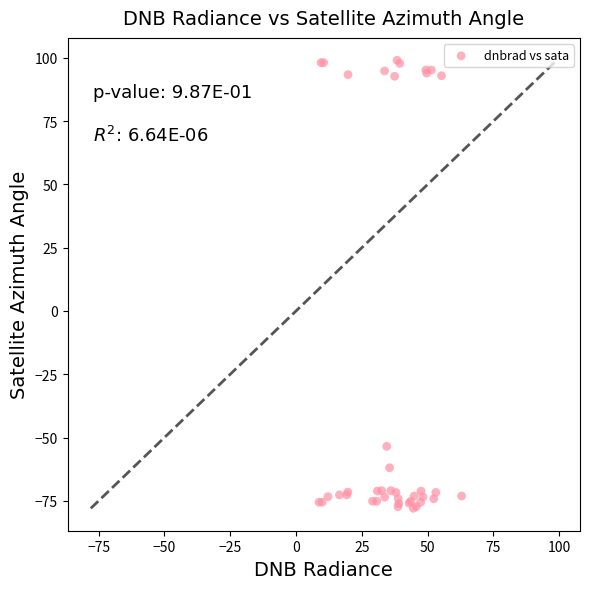

What Y value in the scatter plot is closest to 10?

-53.5